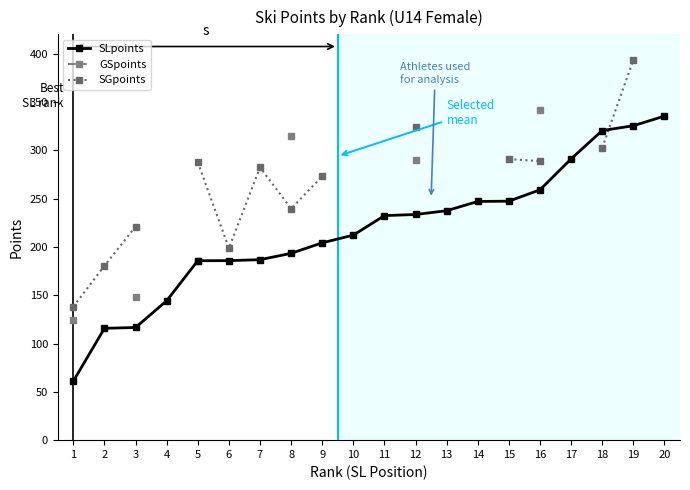

Between 9 and 8, which is larger?

9